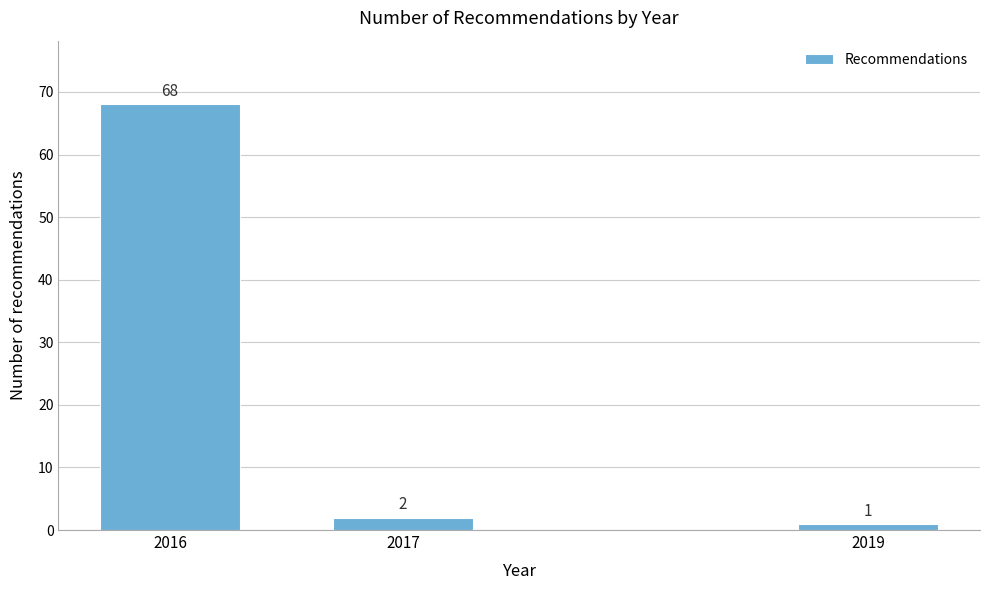

Reading left to right, transcribe all the data shown in this chart.

68	2	1